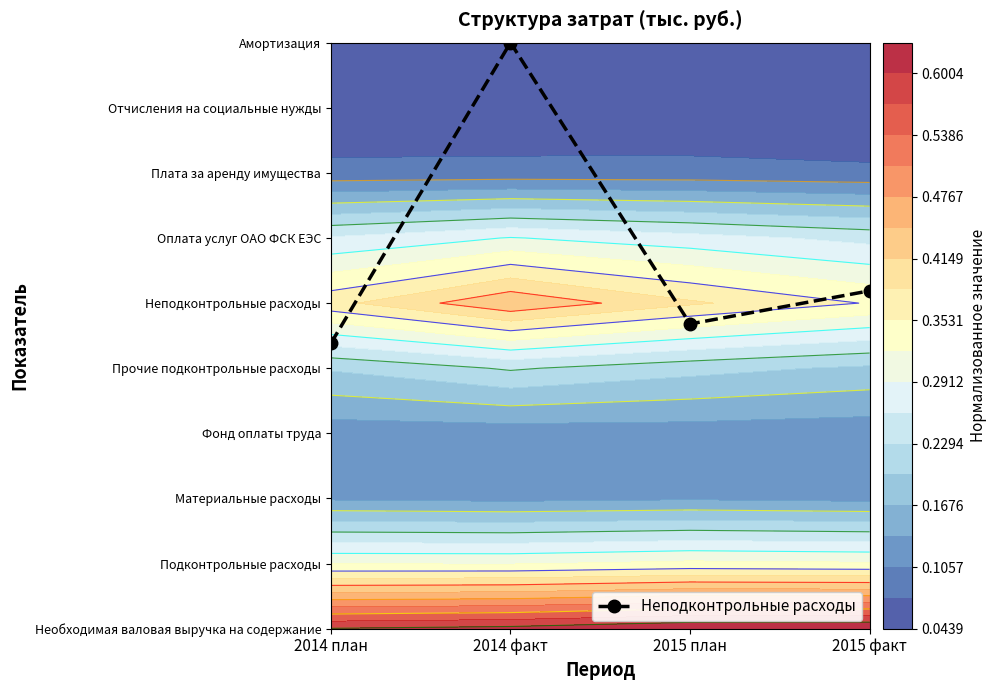

Which category has the lowest value across all series?

2014 план